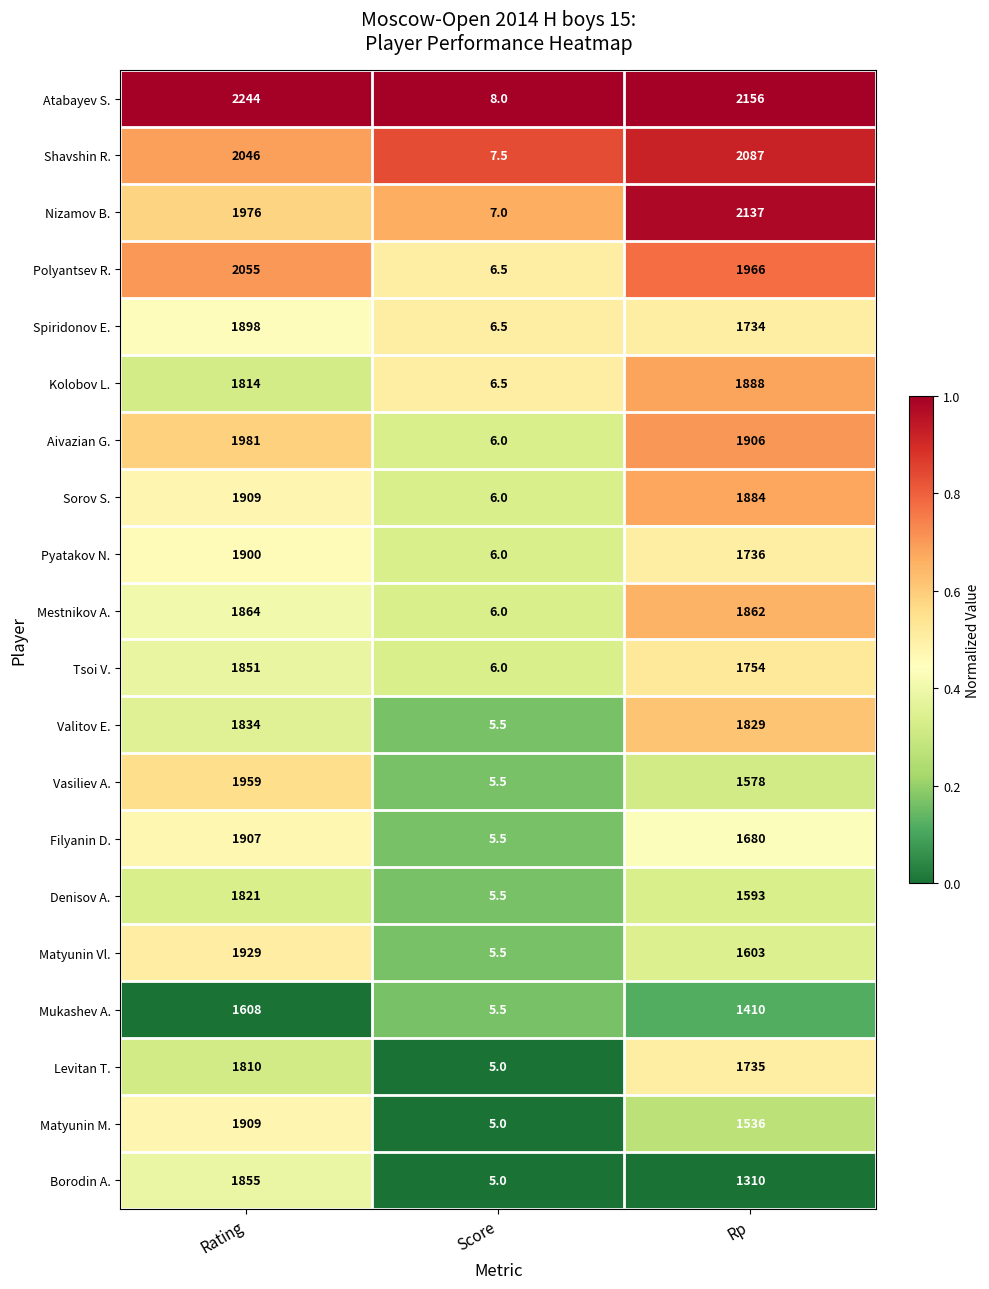

What is the sum of the Shavshin R. values at Rating and Rp?

4133.0